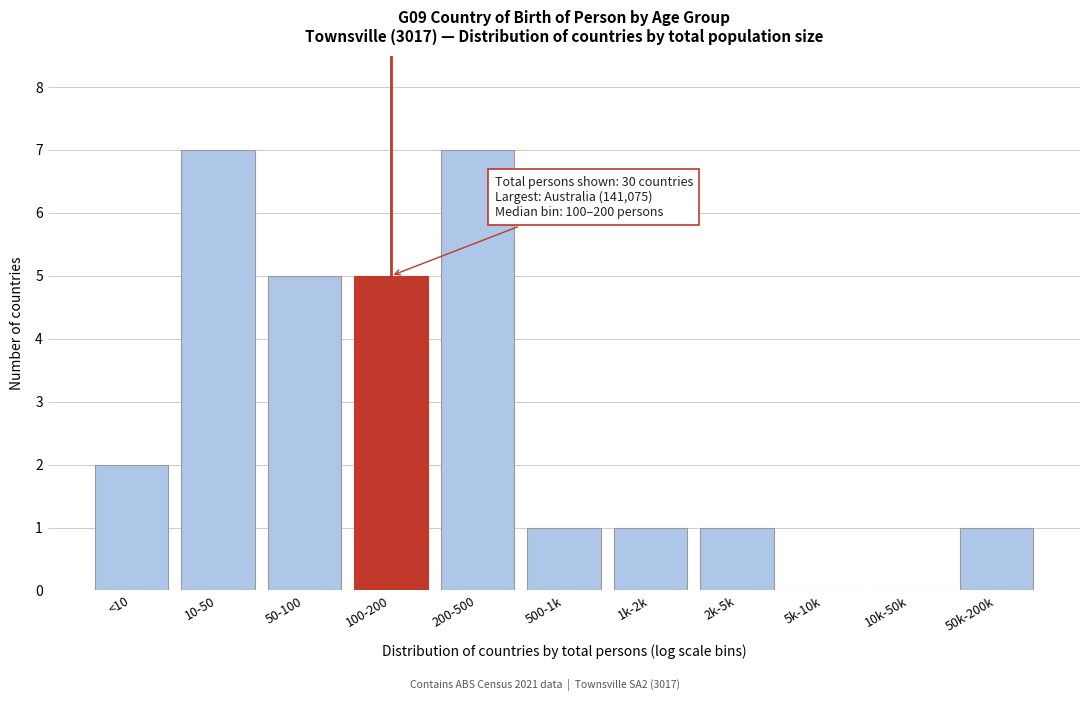

Reading right to left, extract all data points from this chart.

50k-200k=1	10k-50k=0	5k-10k=0	2k-5k=1	1k-2k=1	500-1k=1	200-500=7	100-200=5	50-100=5	10-50=7	<10=2